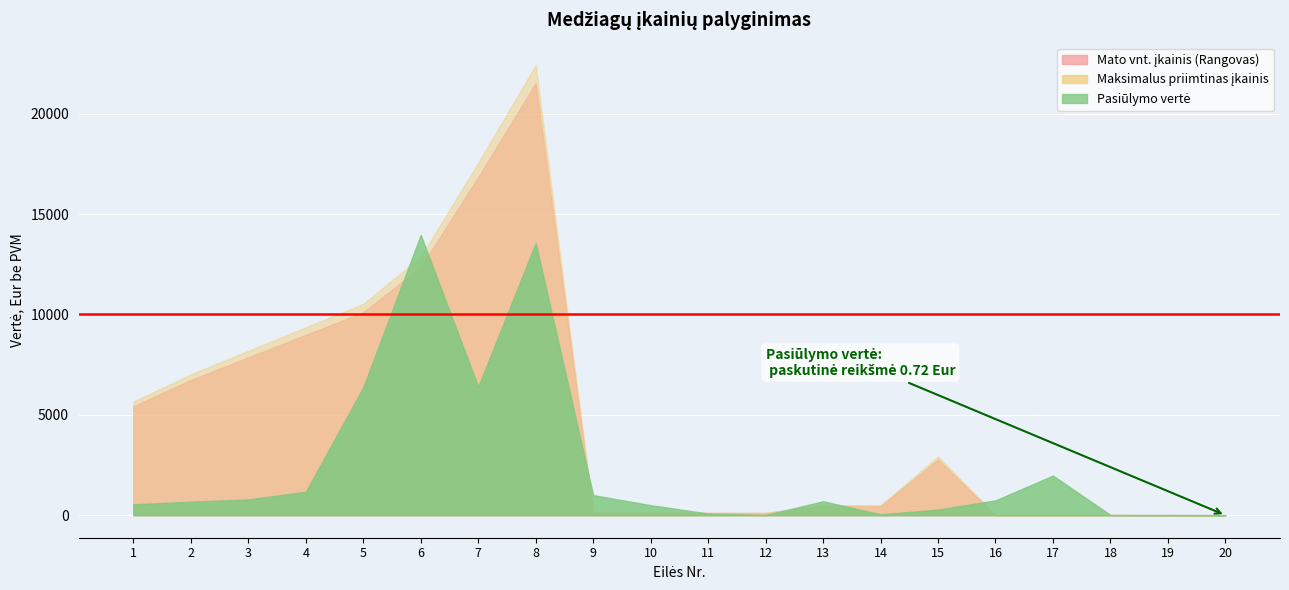

Between 14 and 2, which is larger?

2